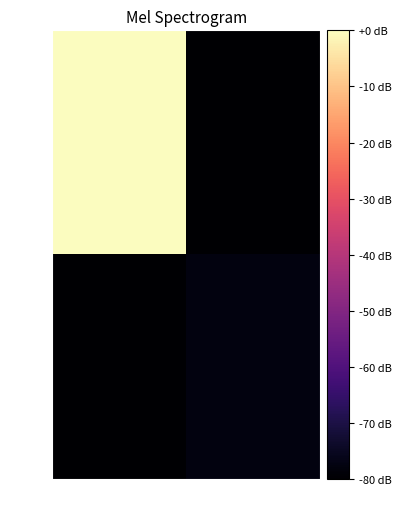

Which series has the largest total across all categories?

86677c ...9099